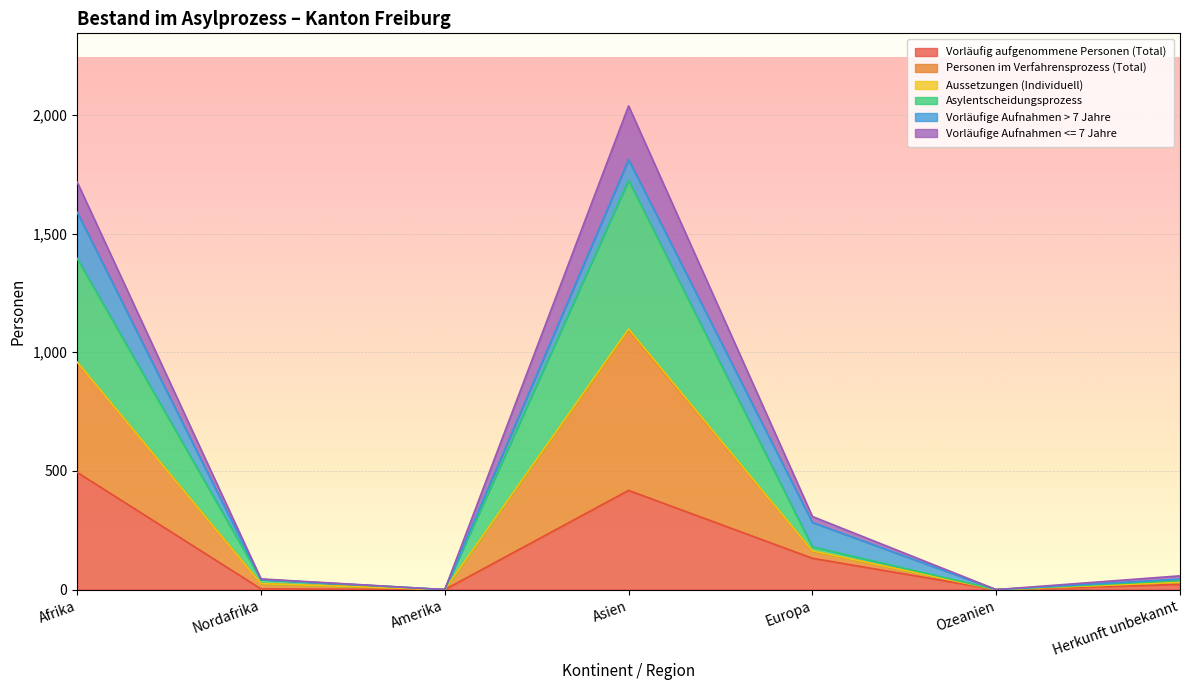

At which category is the sum across all series the highest?

Asien